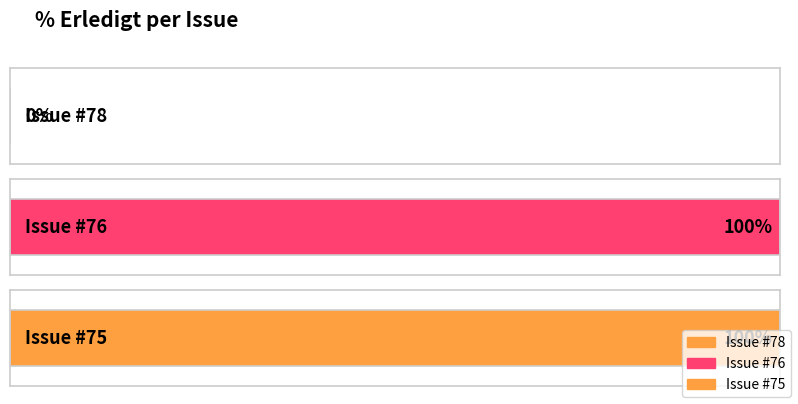

What is the change in value from 78 to 76?

+100